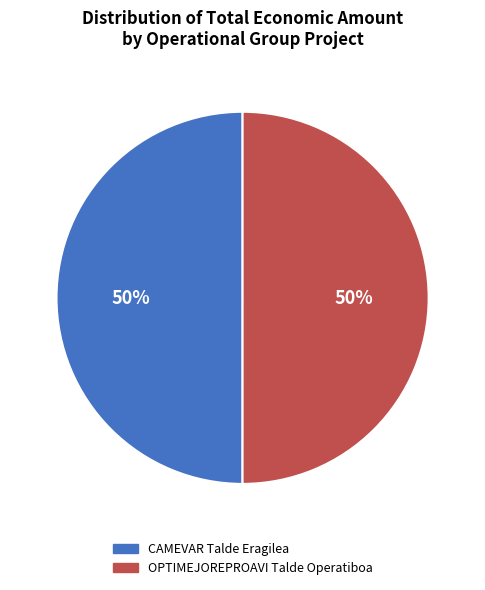

Do CAMEVAR Talde Eragilea and OPTIMEJOREPROAVI Talde Operatiboa together represent more than half of the pie?

Yes